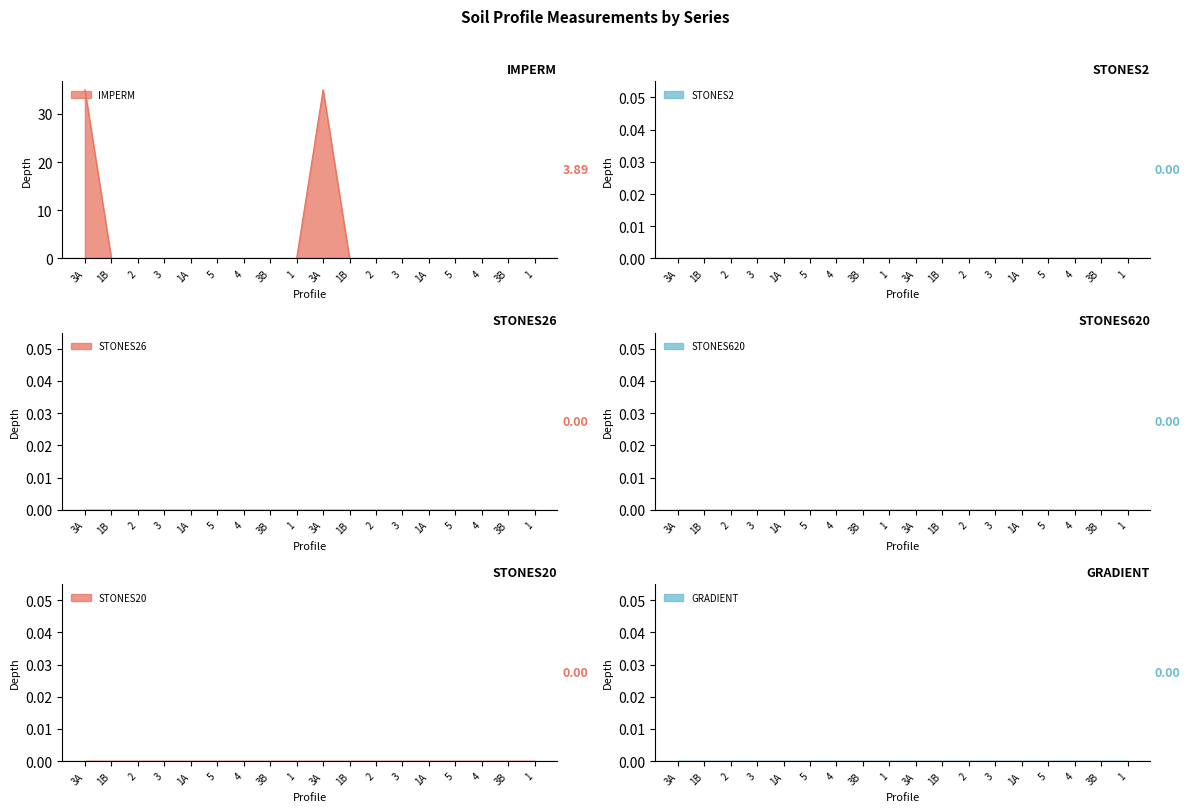

At 4, list the series in order from smallest to largest.

IMPERM, STONES2, STONES26, STONES620, STONES20, GRADIENT